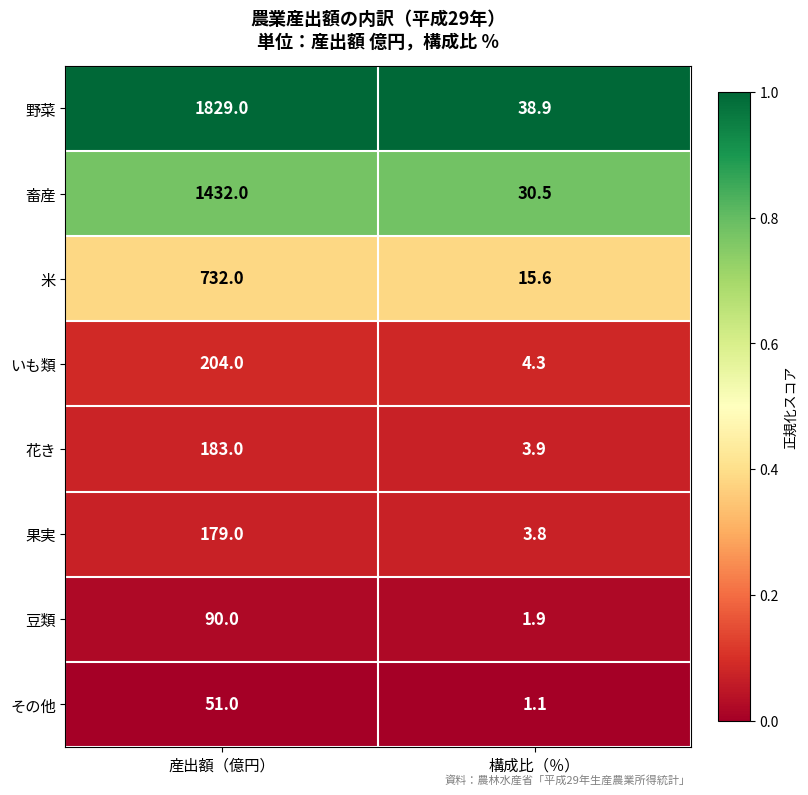

How many categories are shown in the chart?

2